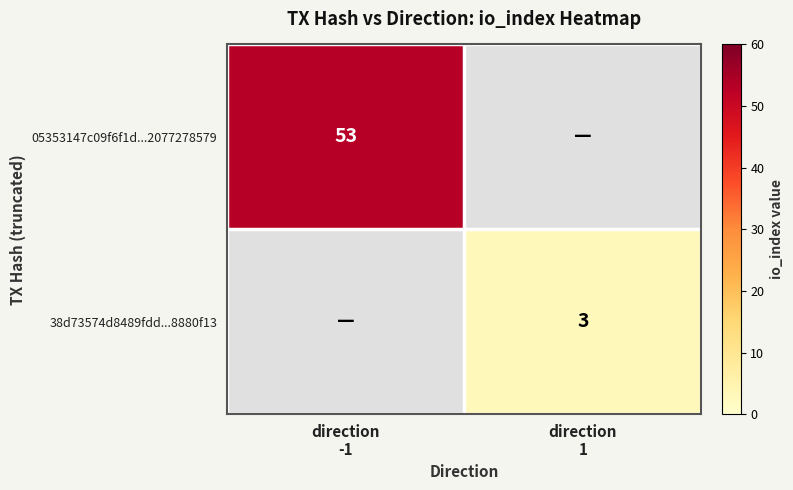

How many values in 05353147c09f6f1d...2077278579 are above zero?

1